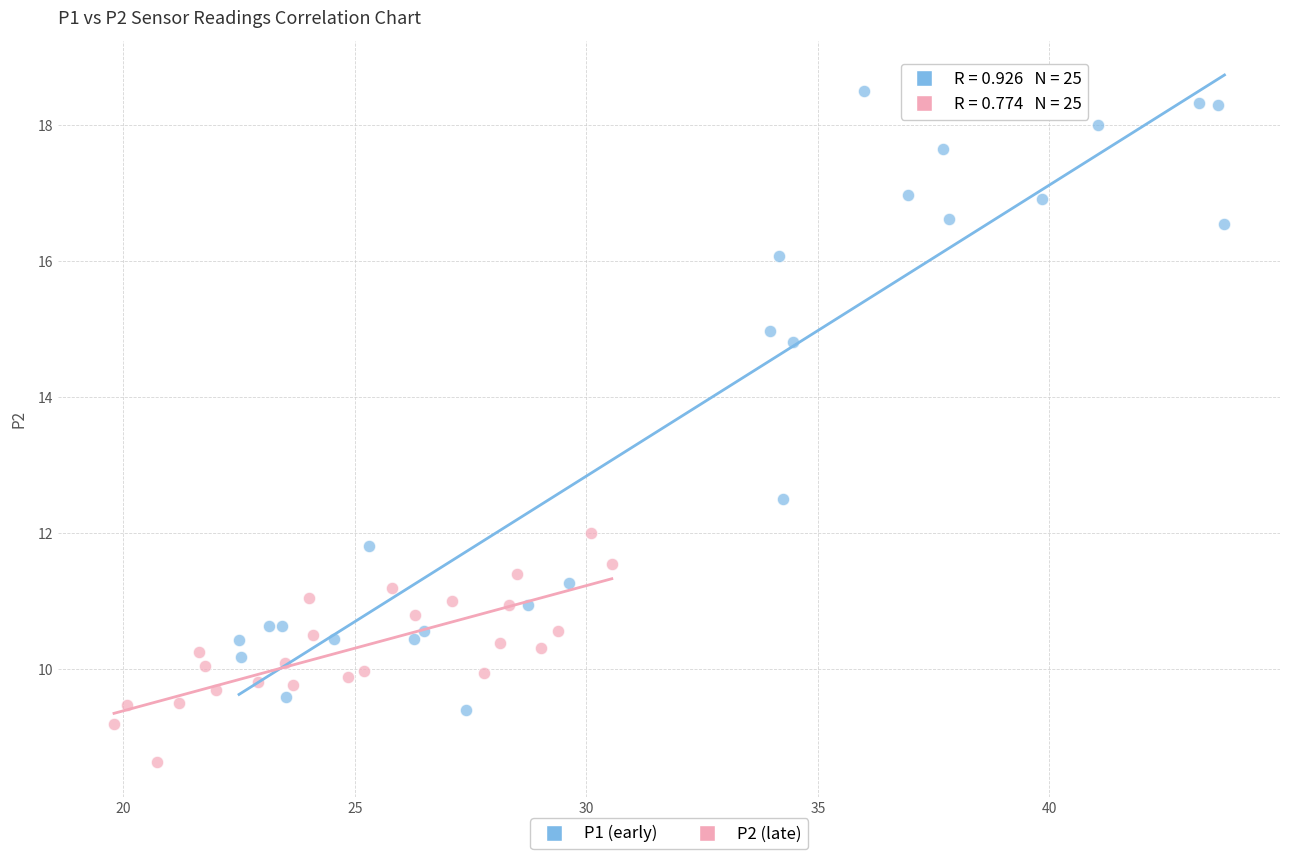

Which series reaches the maximum Y coordinate?

P1 (early)